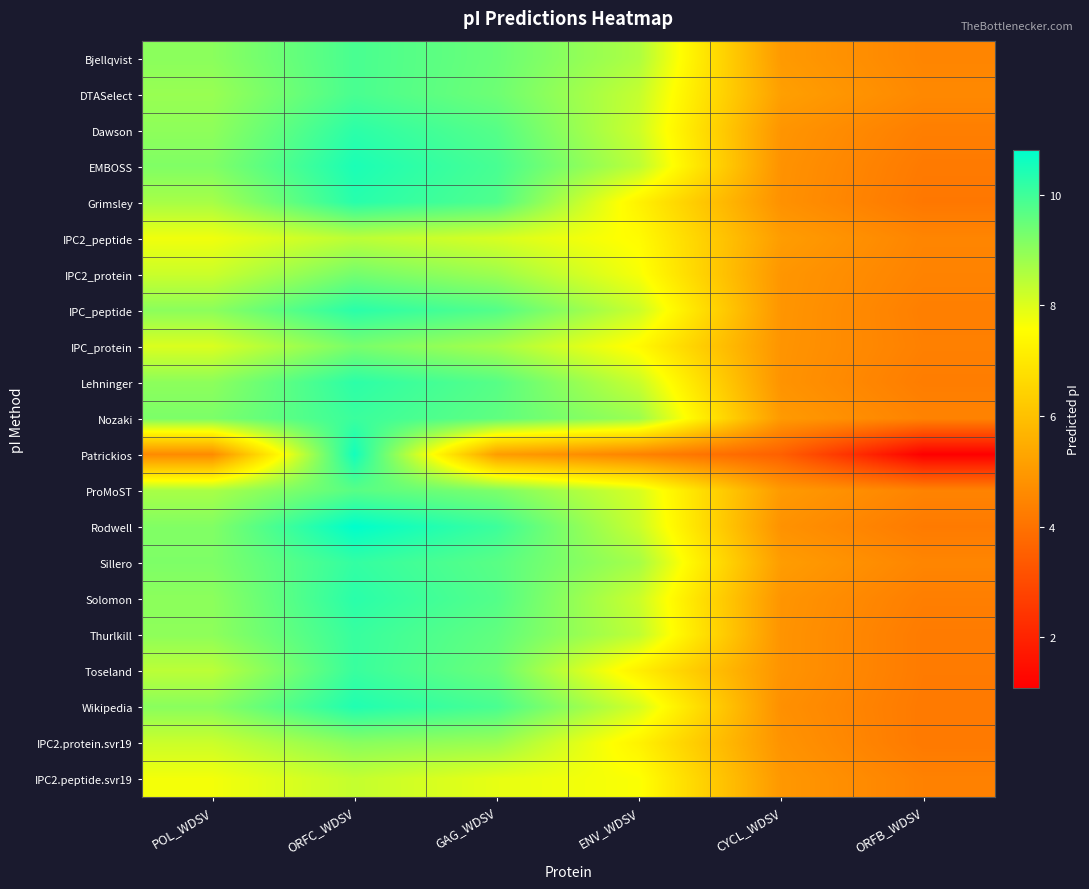

What is the spread (max minus min) of values at POL_WDSV?

4.6